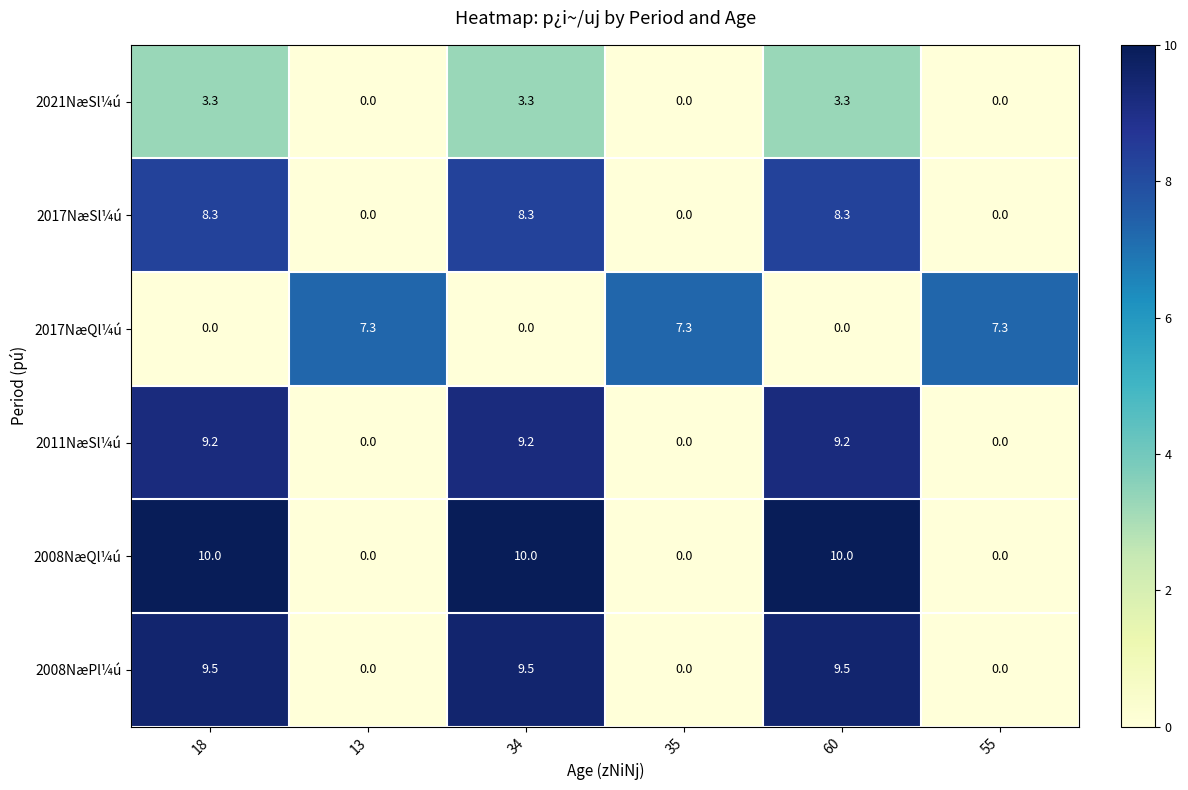

What is the spread (max minus min) of values at 13?

7.3